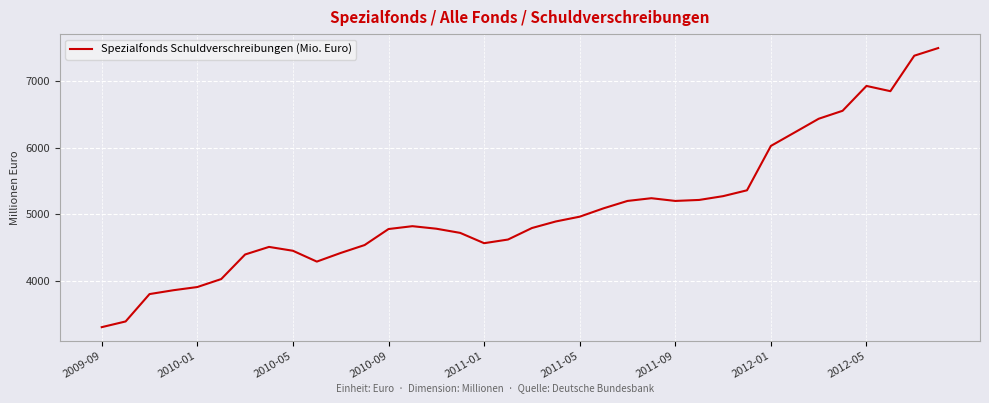

What is the minimum value shown in the chart?

3298